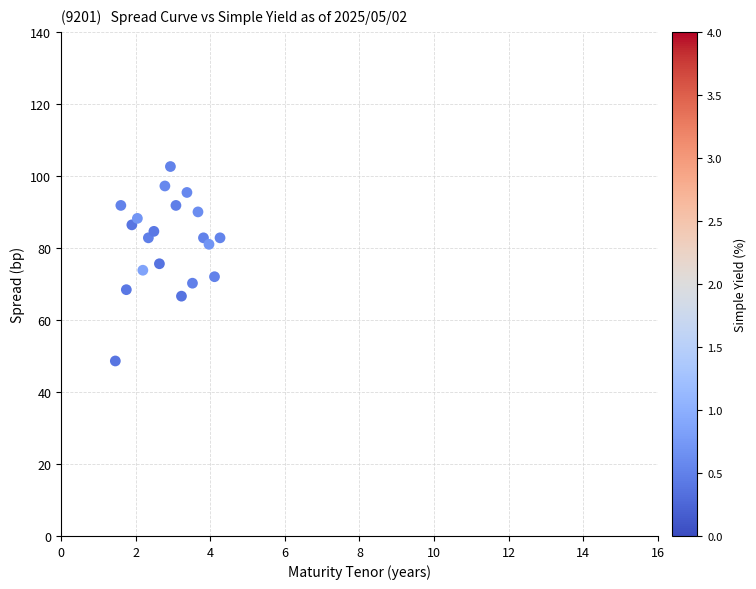

What is the range of Y values (max minus min)?

54.0